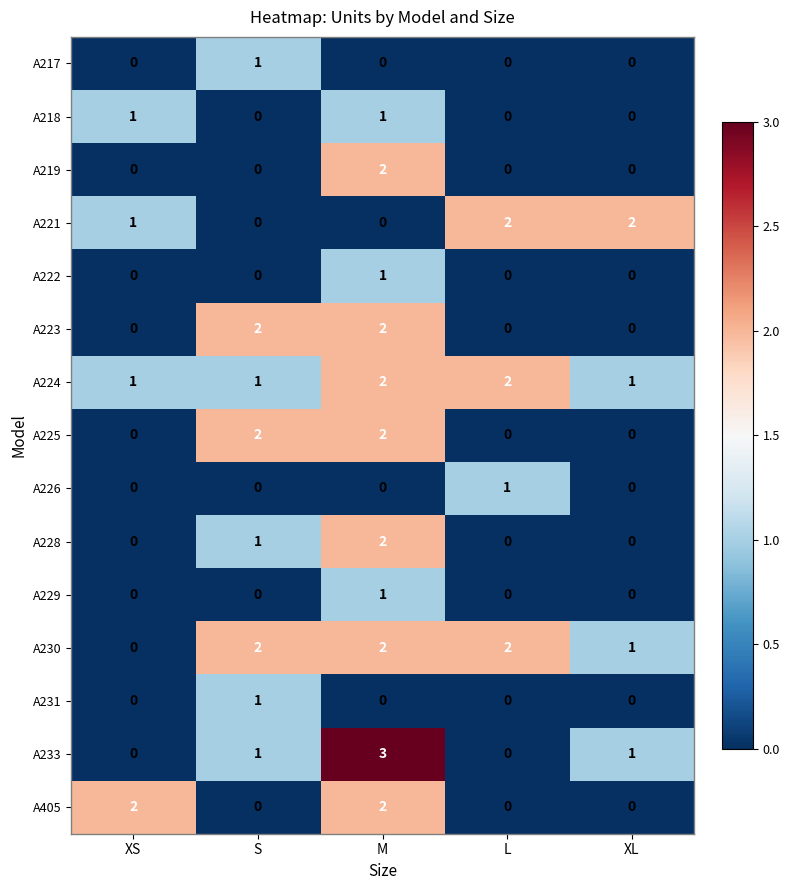

What is the sum of all A228 values?

3